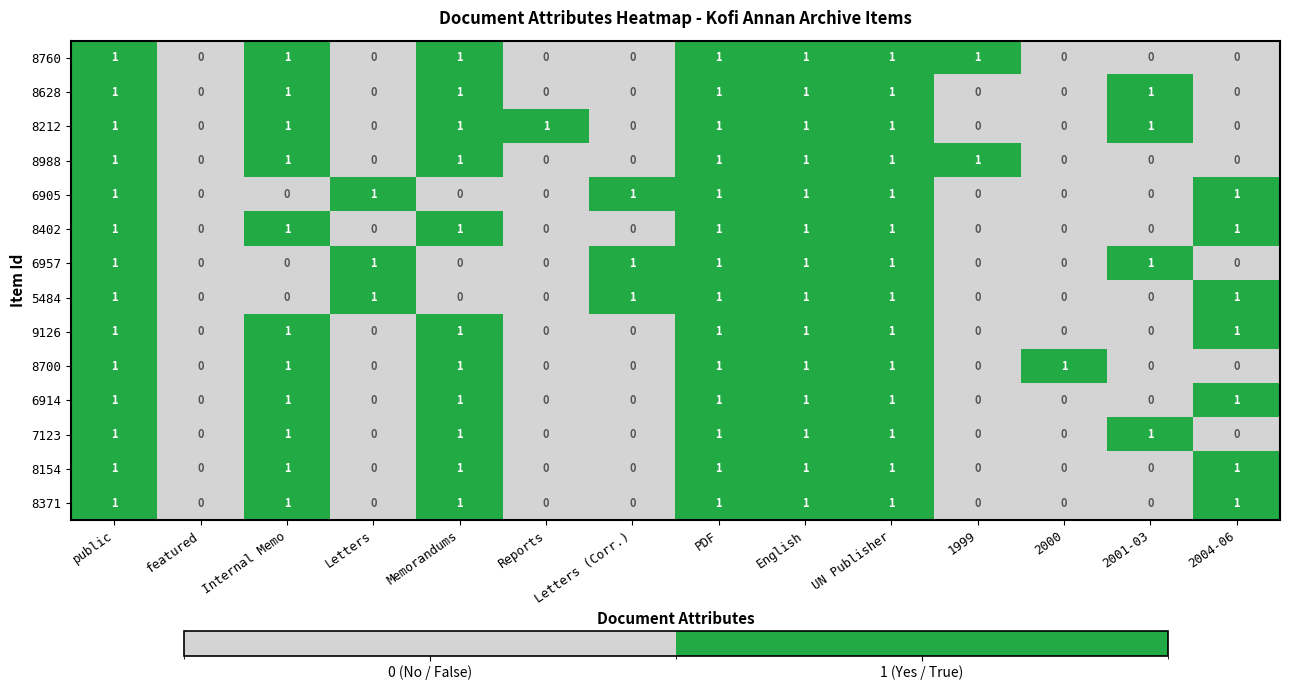

What is the total value across all series at Letters?

3